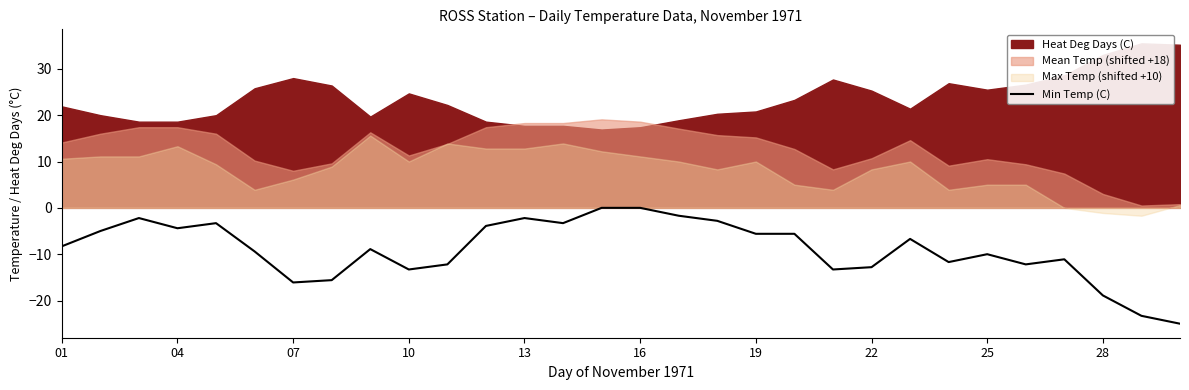

The Min Temp (C) series shows -10.0 at 25. True or false?

True